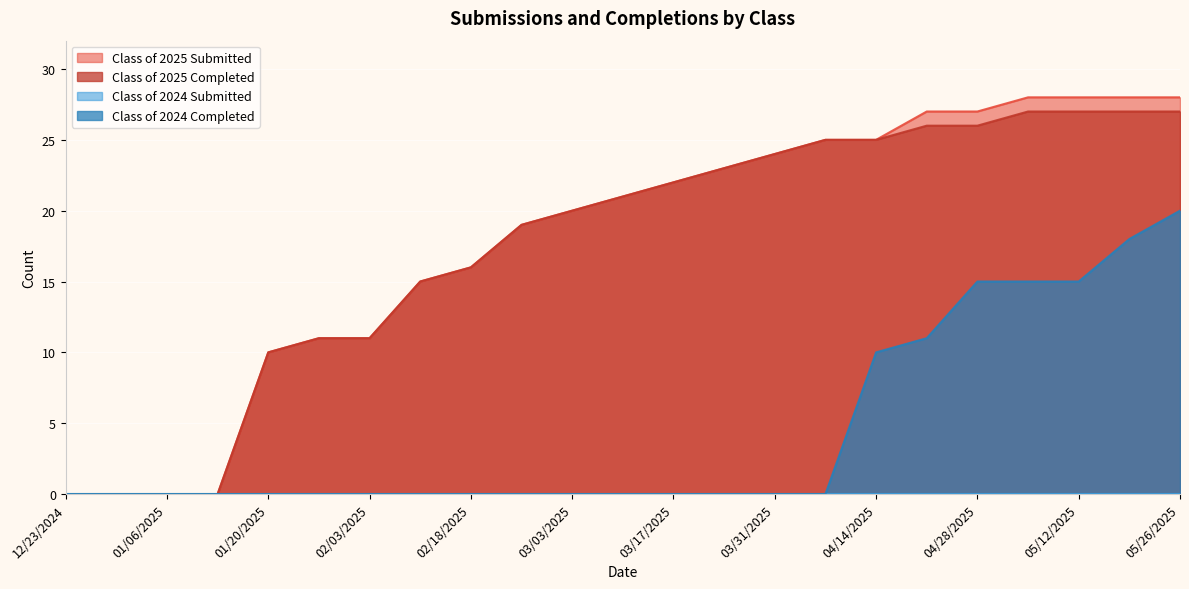

Which series has the widest spread of values?

Class of 2025 Submitted